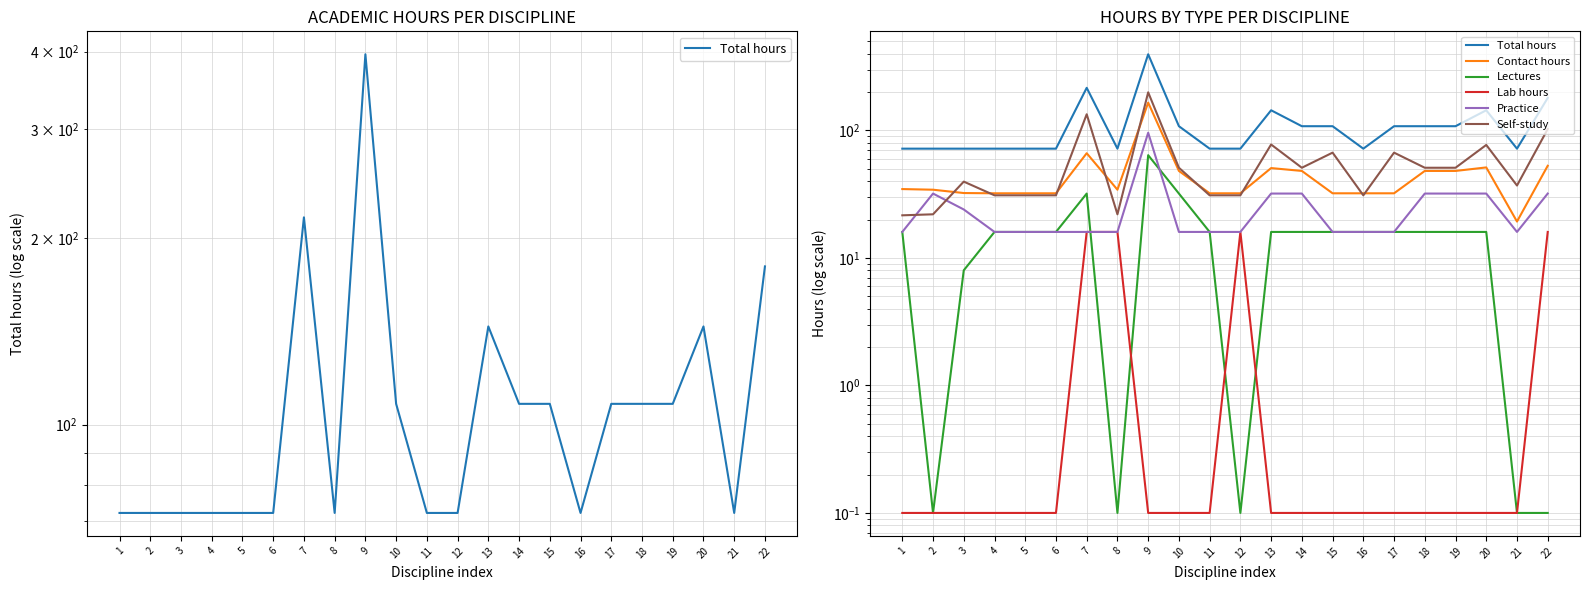

What value does the Total hours series have at 8?

72.0